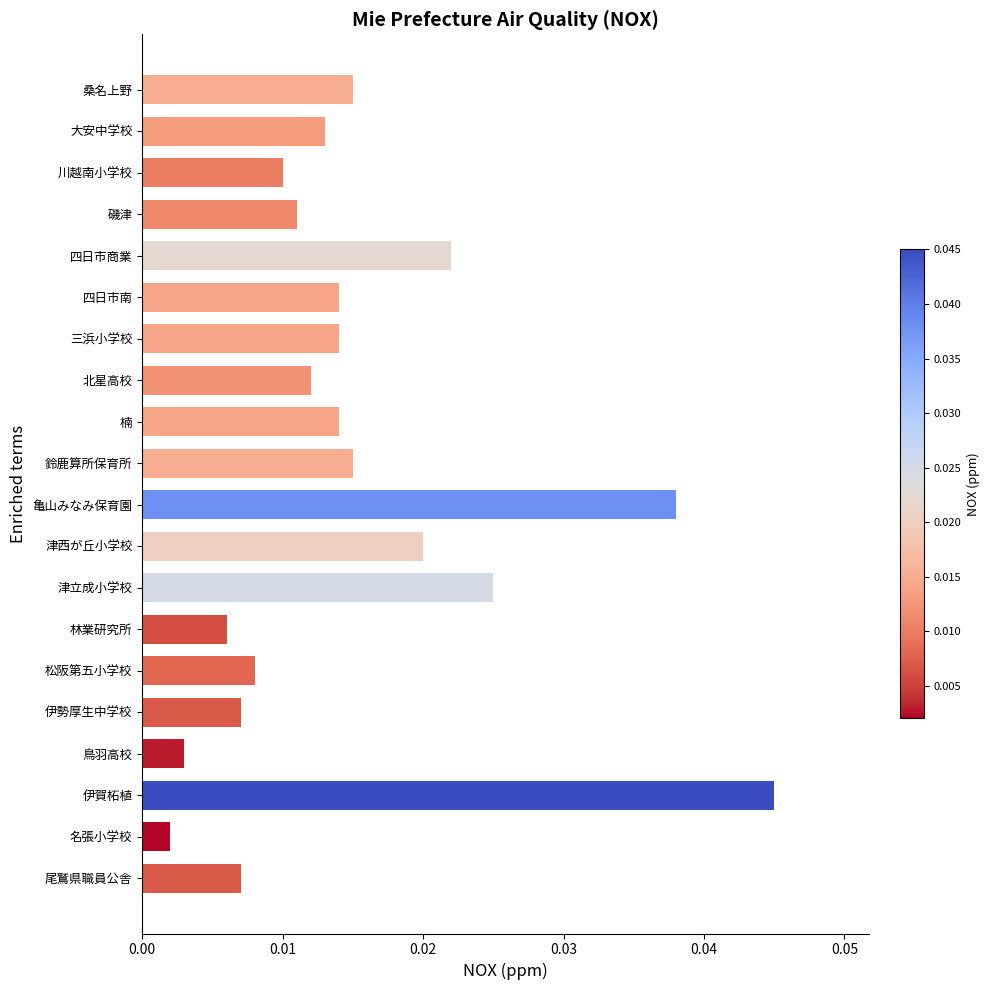

Are the bars horizontal?

Yes